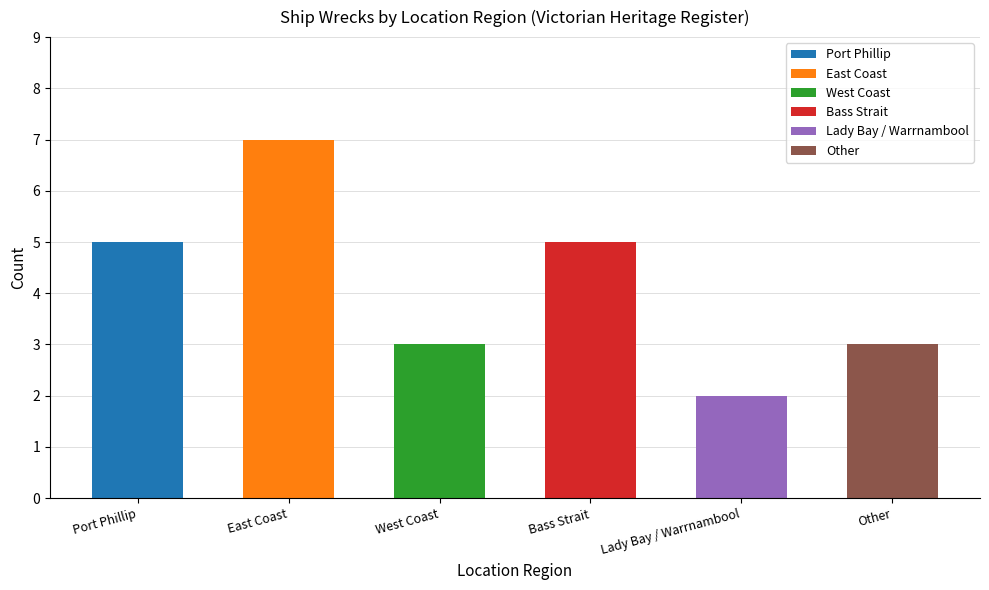

Reading left to right, transcribe all the data shown in this chart.

Port Phillip=5	East Coast=7	West Coast=3	Bass Strait=5	Lady Bay / Warrnambool=2	Other=3